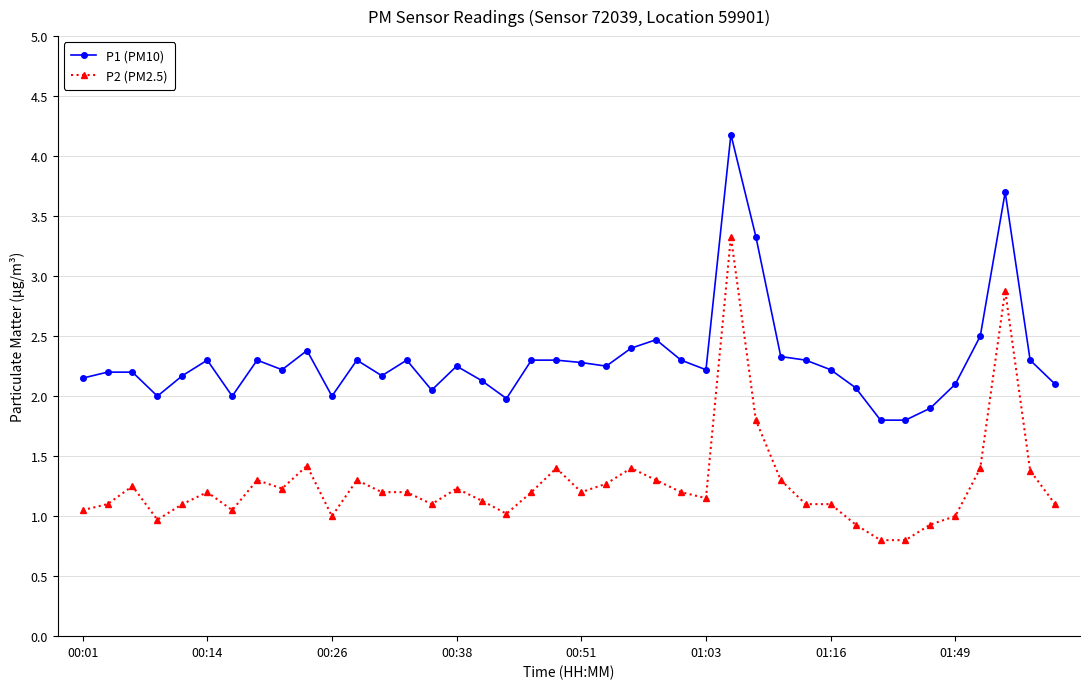

What is the maximum value for P2 (PM2.5)?

3.3